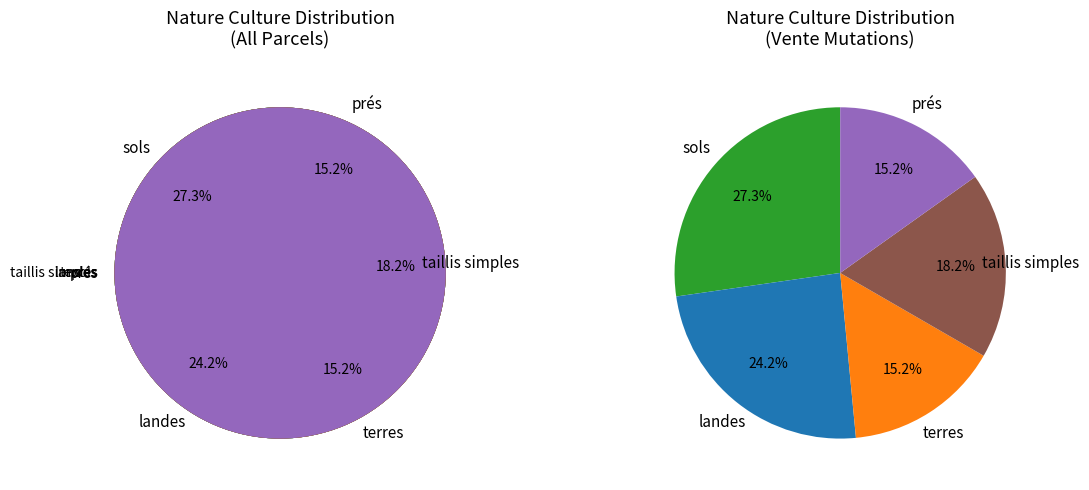

Which category has the biggest portion of the pie?

sols